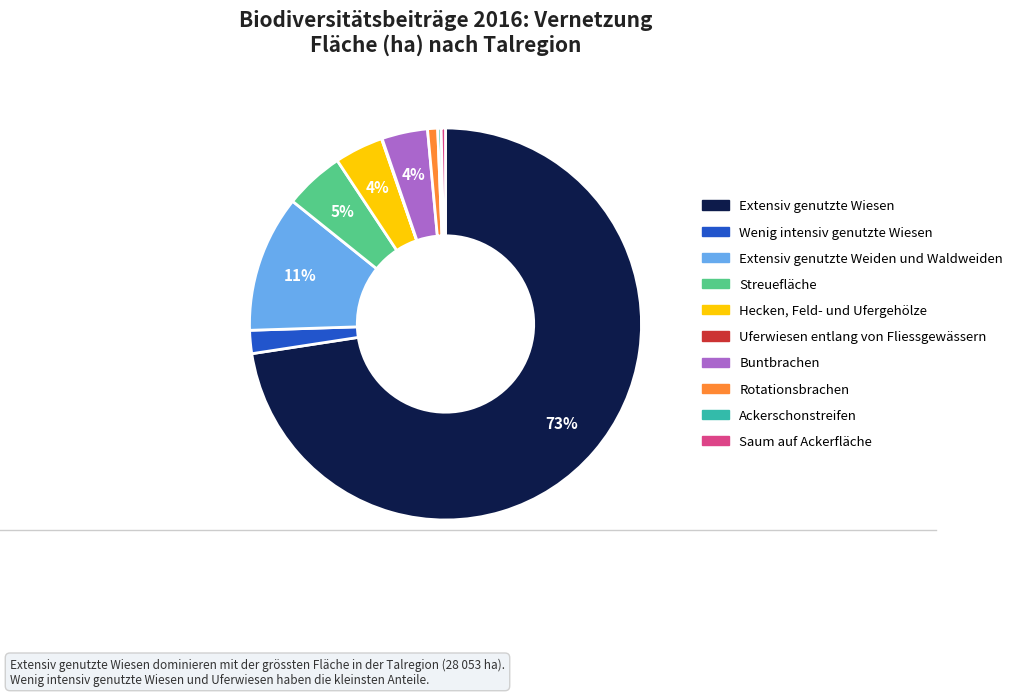

To the nearest percent, what is the combined percentage of Rotationsbrachen and Saum auf Ackerfläche?

1%